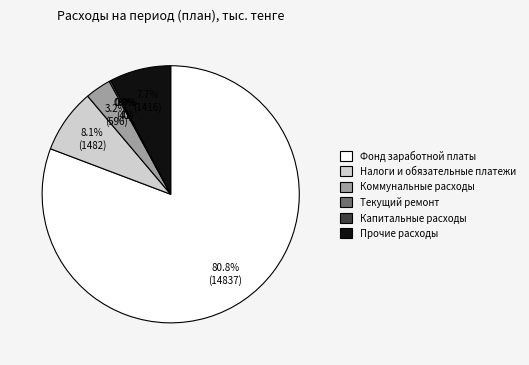

To the nearest percent, what is the average slice percentage?

17%